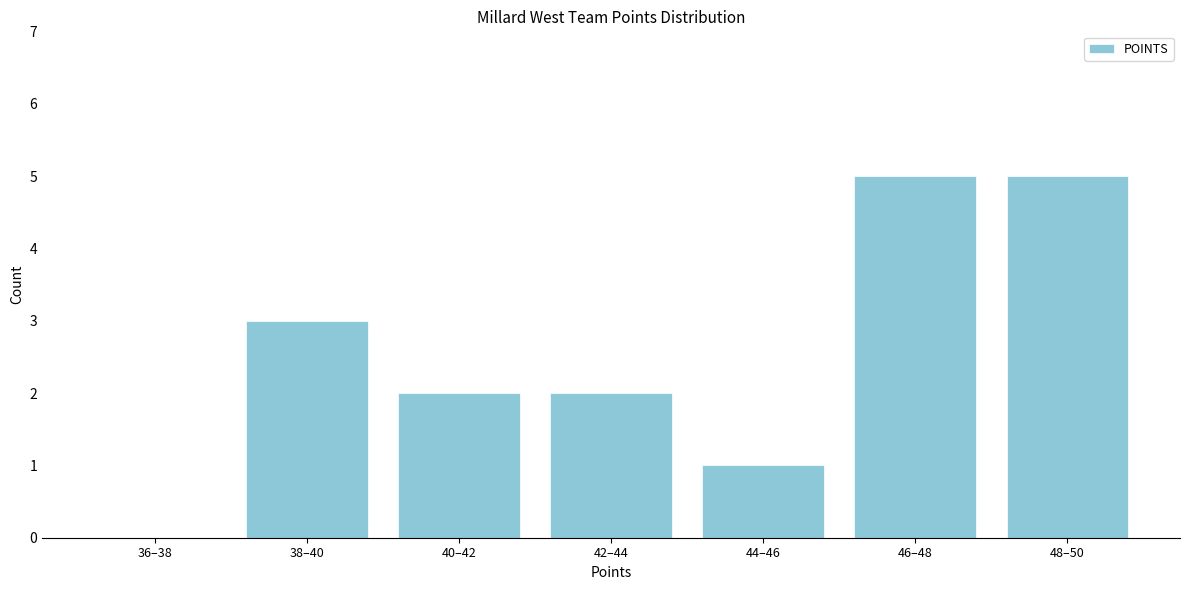

Reading left to right, list all the values displayed in this chart.

36–38=0	38–40=3	40–42=2	42–44=2	44–46=1	46–48=5	48–50=5